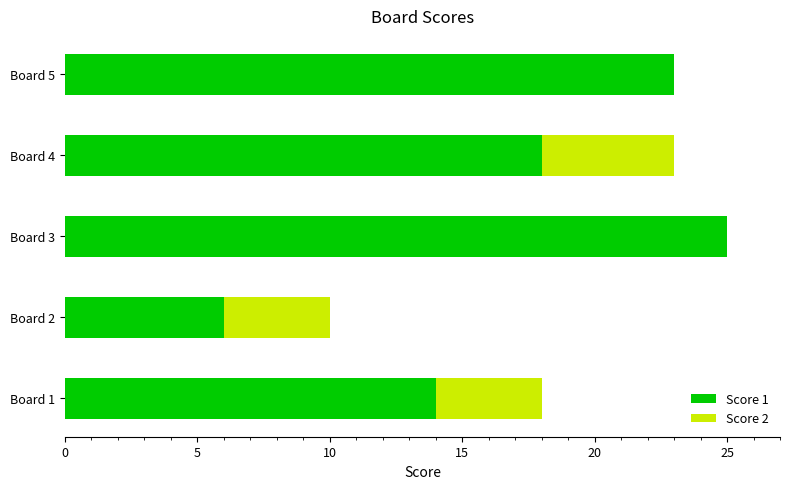

How many series are shown in this chart?

2